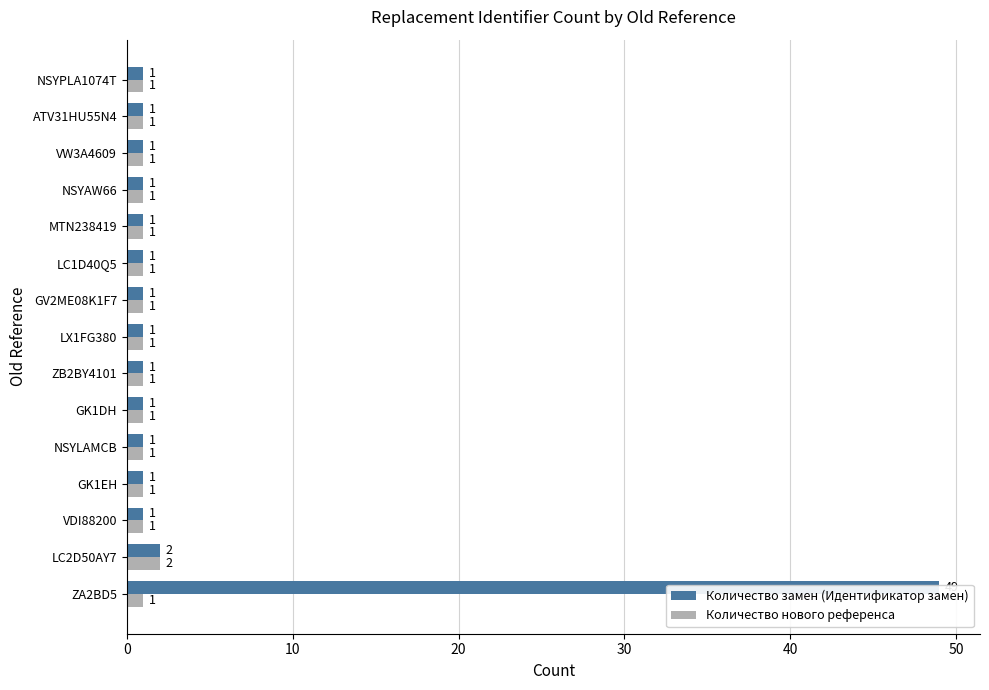

At ZA2BD5, list the series in order from largest to smallest.

Количество замен (Идентификатор замен), Количество нового референса